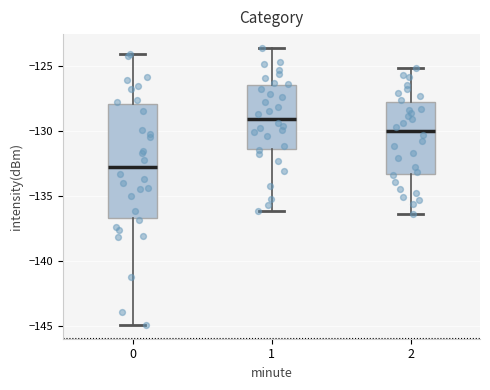

Where does the upper whisker of the box at x = 1 end on the y-axis? The values are not printed on the chart, so give them approximately, as read against the axis.

-123.5